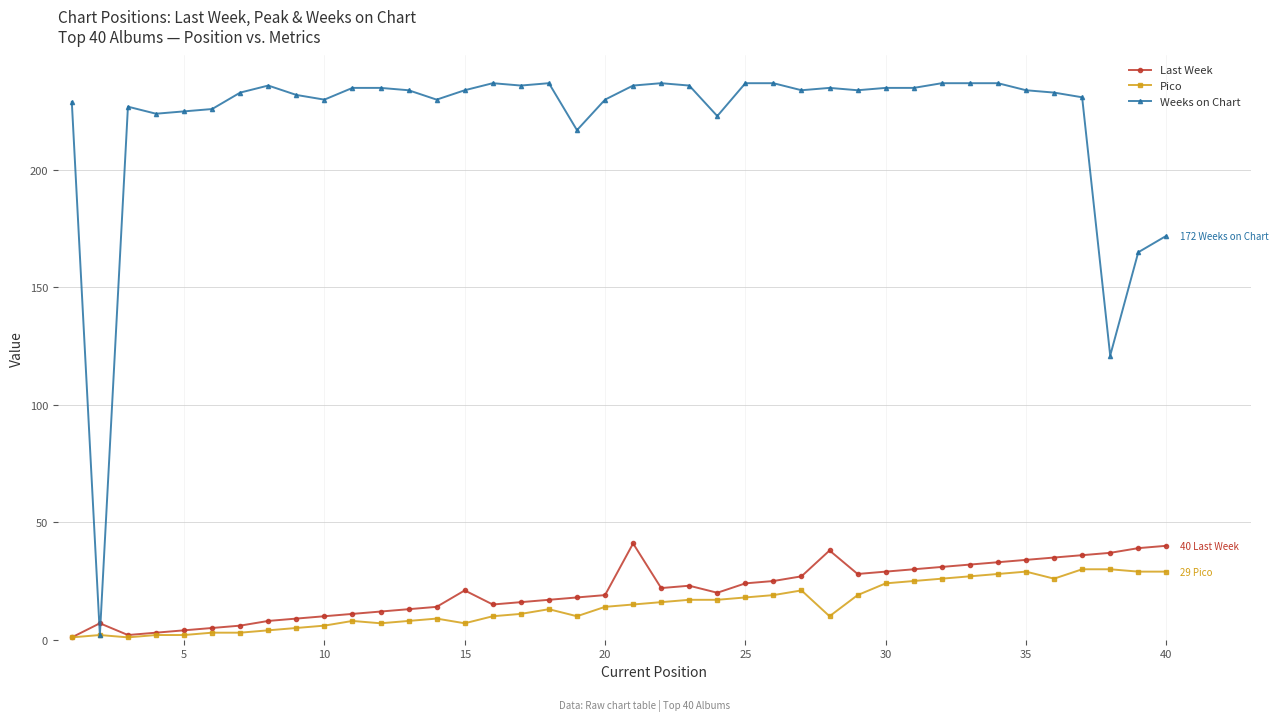

Count the number of categories in the chart.

40